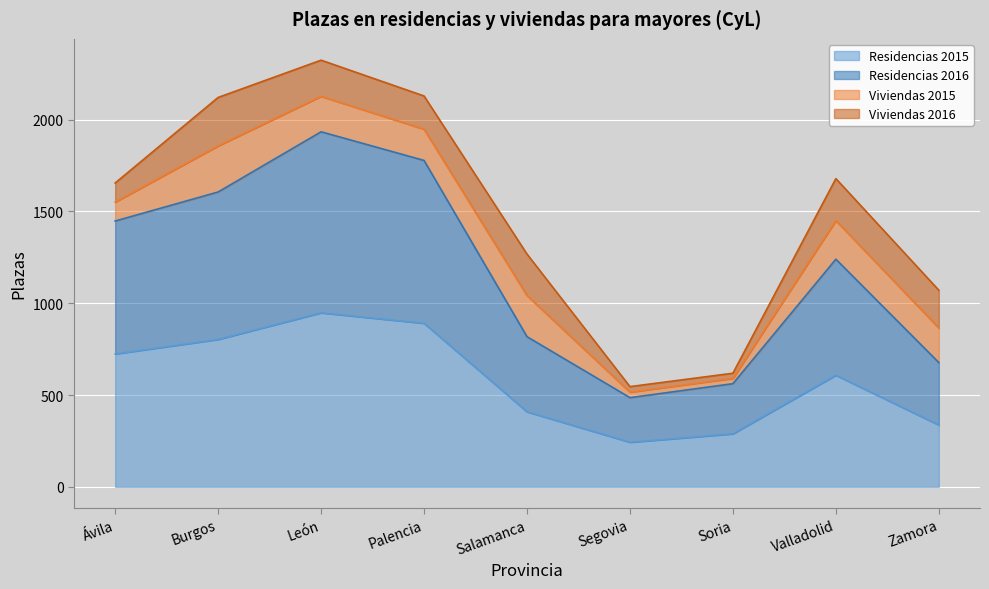

The value of Residencias 2015 at Palencia is 1306. True or false?

False